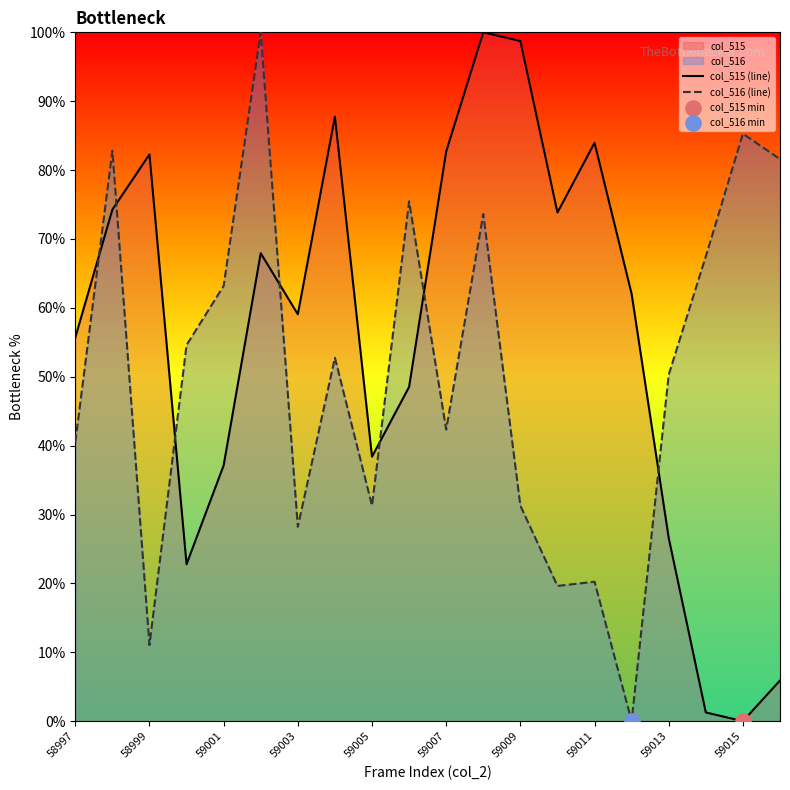

What is the difference between the maximum and minimum values in the col_515 (line) series?

100.0